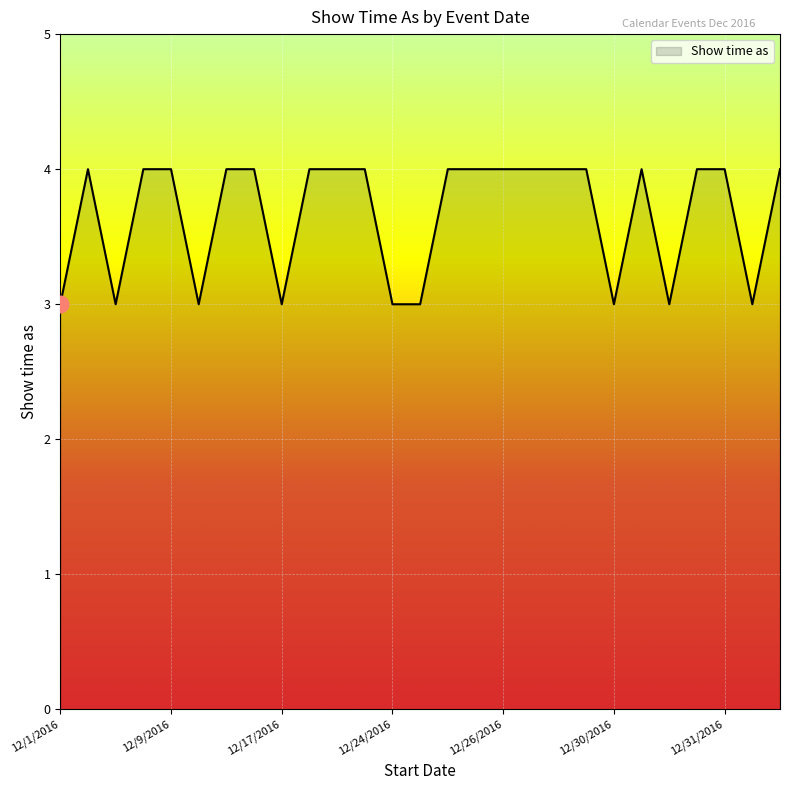

What is the minimum value shown in the chart?

3